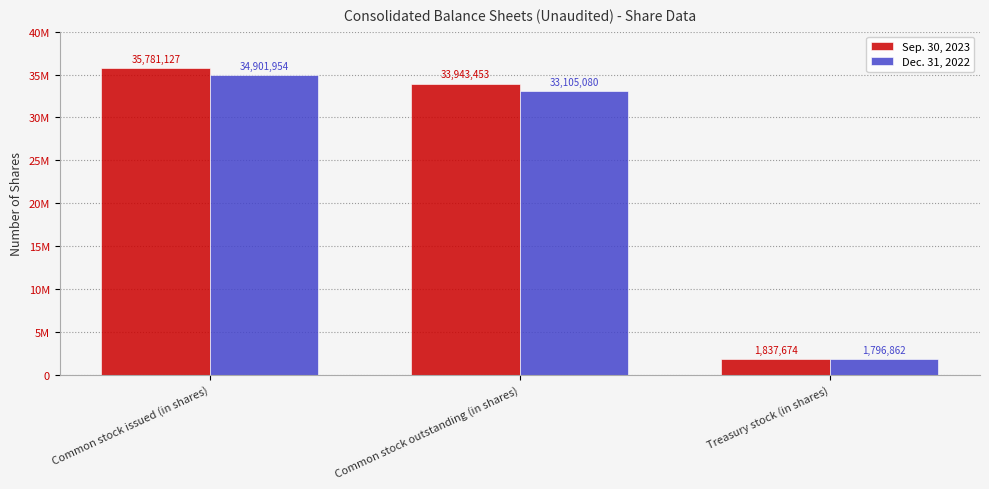

At which category is the sum across all series the highest?

Common stock issued (in shares)